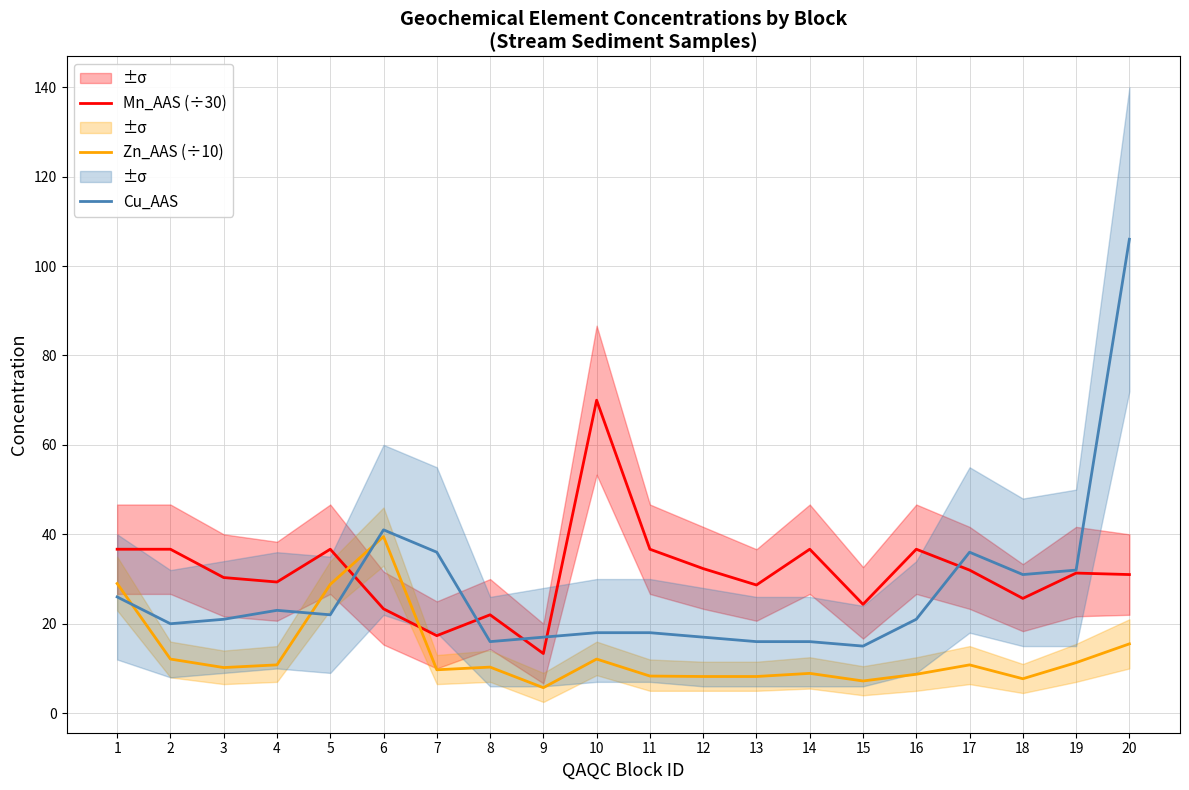

How many data points in Zn_AAS (÷10) are above 10?

11